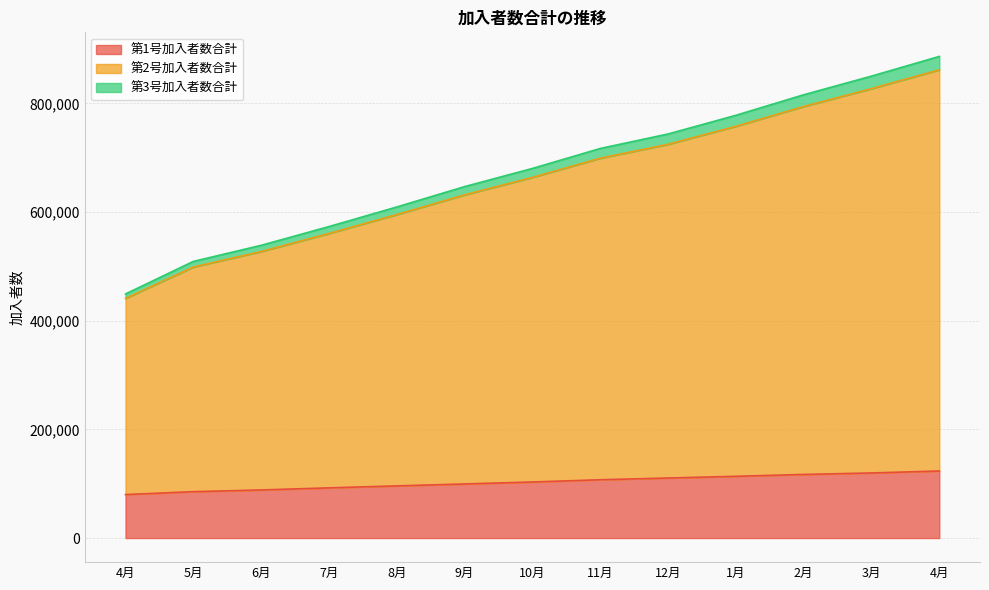

True or false: 第1号加入者数合計 has a value of 88530 at 6月.

True